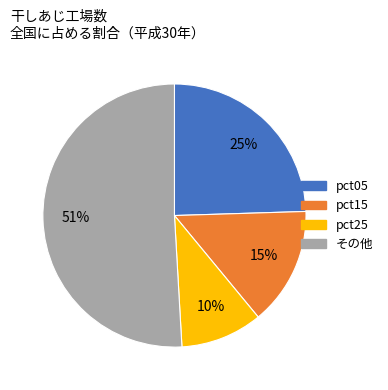

The pct25 slice represents 1% of the pie. True or false?

False